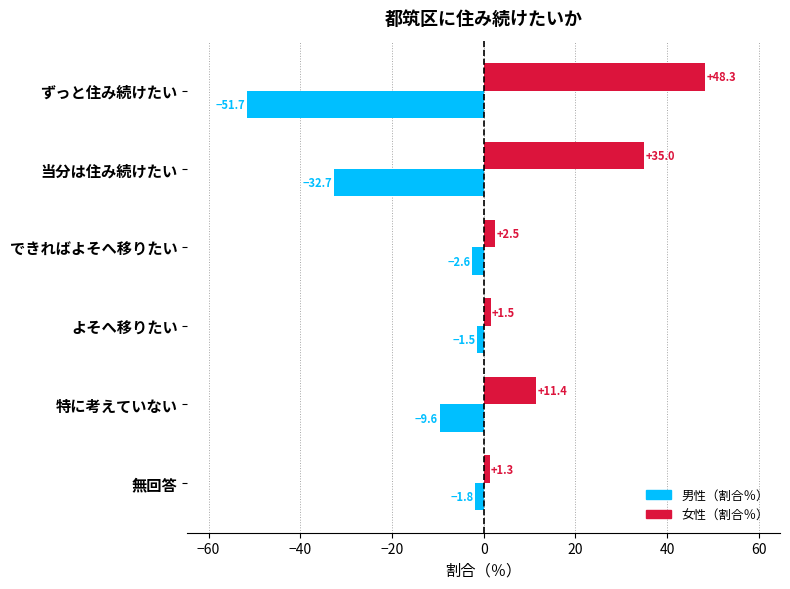

The value of 男性（割合％） at 当分は住み続けたい is -48.1. True or false?

False